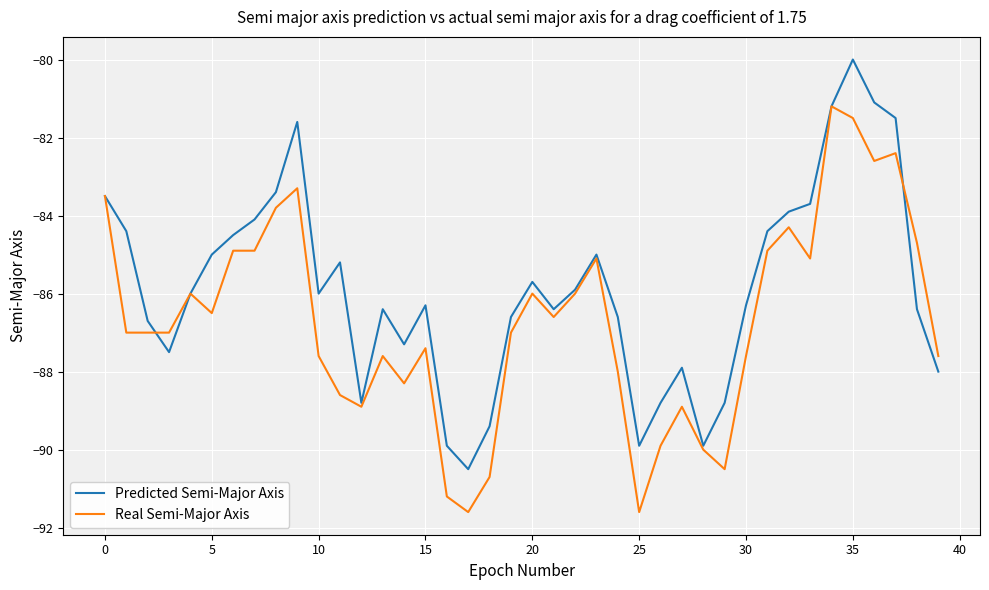

What is the greatest value displayed?

-80.0